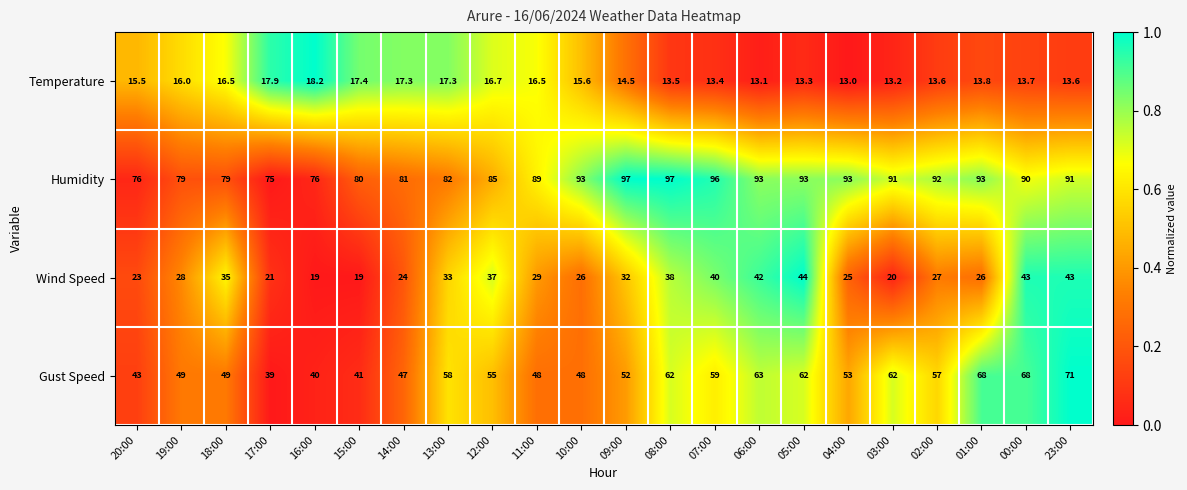

Rank the series at 09:00 from lowest to highest value.

Temperature, Wind Speed, Gust Speed, Humidity